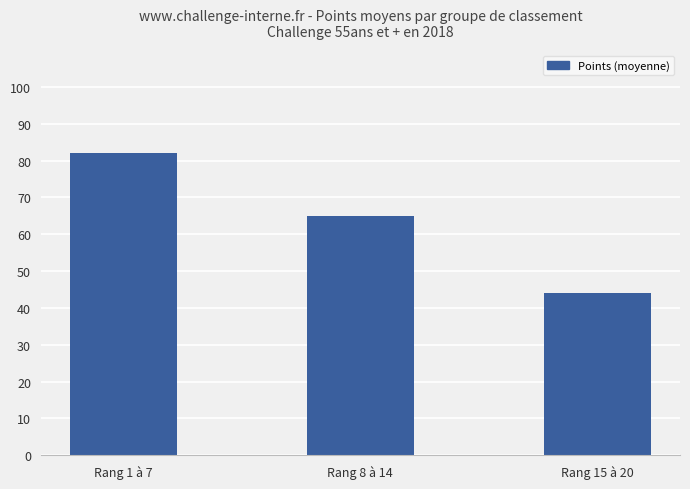

What is the average value?

64